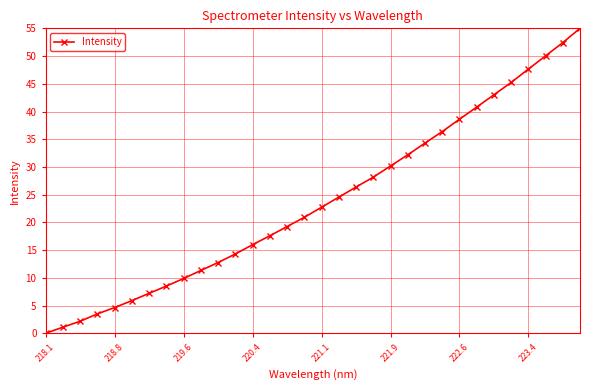

How many values are below 22?

16